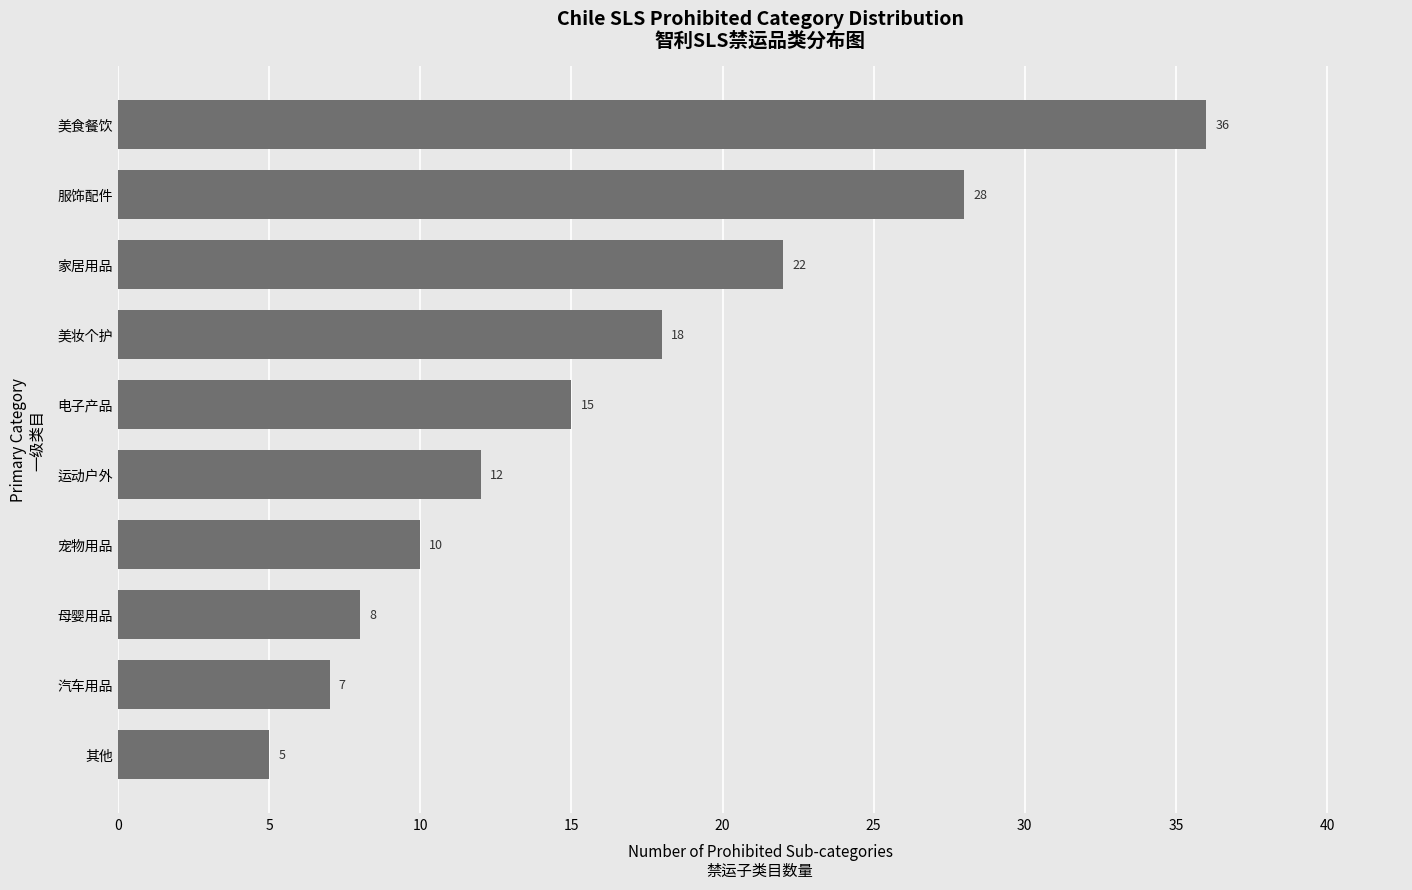

Reading top to bottom, what are all the values shown in this chart?

美食餐饮=36	服饰配件=28	家居用品=22	美妆个护=18	电子产品=15	运动户外=12	宠物用品=10	母婴用品=8	汽车用品=7	其他=5